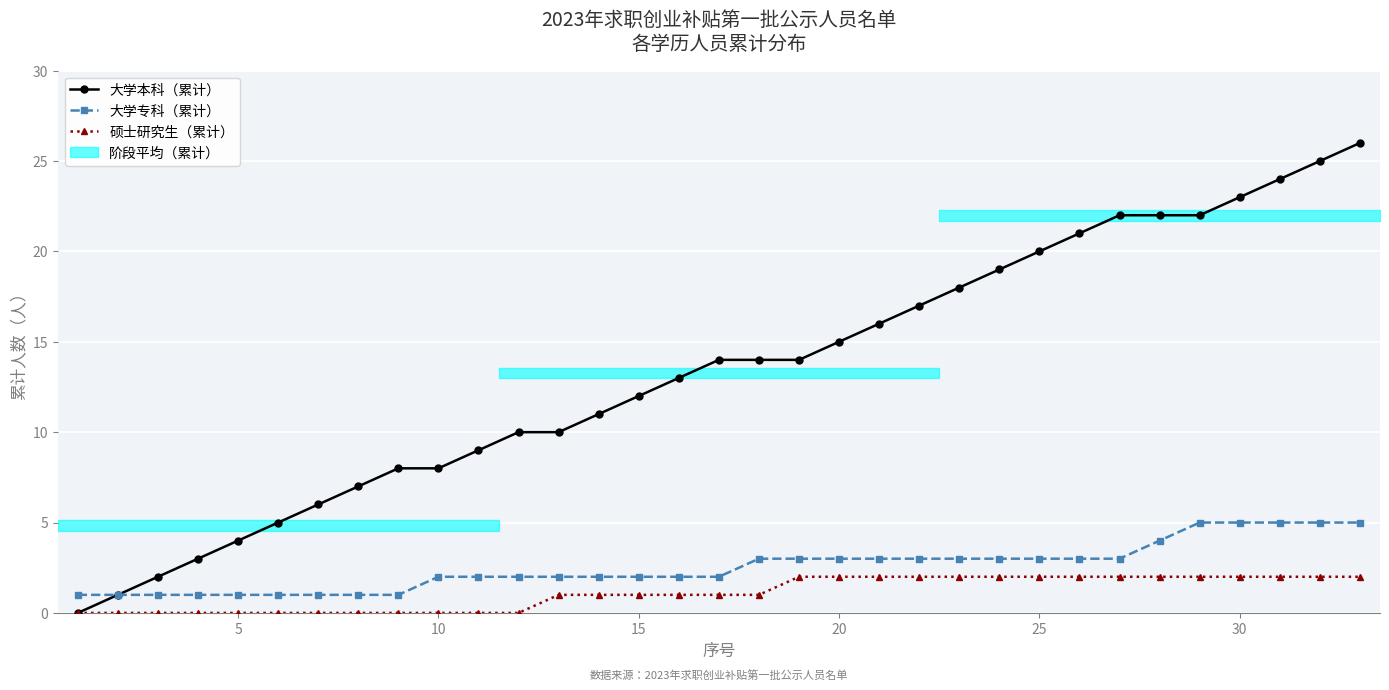

Reading left to right, transcribe all the data shown in this chart.

大学本科（累计）: 0	1	2	3	4	5	6	7	8	8	9	10	10	11	12	13	14	14	14	15	16	17	18	19	20	21	22	22	22	23	24	25	26
大学专科（累计）: 1	1	1	1	1	1	1	1	1	2	2	2	2	2	2	2	2	3	3	3	3	3	3	3	3	3	3	4	5	5	5	5	5
硕士研究生（累计）: 0	0	0	0	0	0	0	0	0	0	0	0	1	1	1	1	1	1	2	2	2	2	2	2	2	2	2	2	2	2	2	2	2